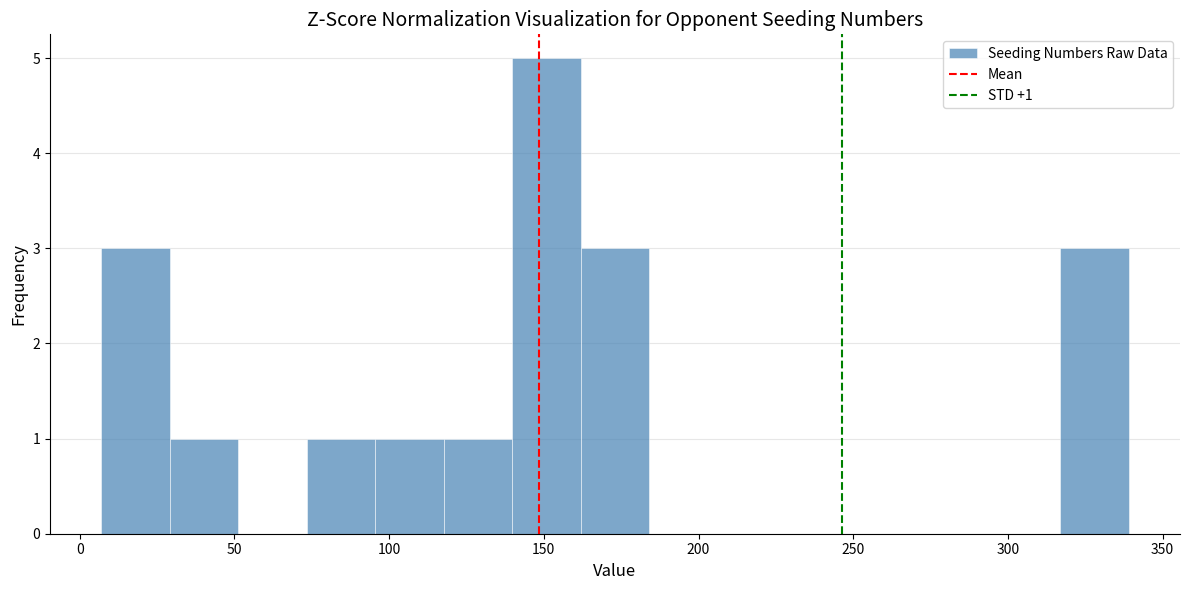

Over which range of the x-axis is the bar tallest?

140 to 160